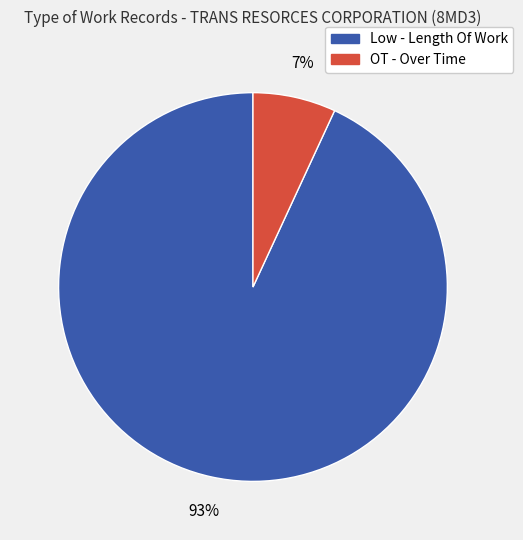

Which slice is the largest?

Low - Length Of Work